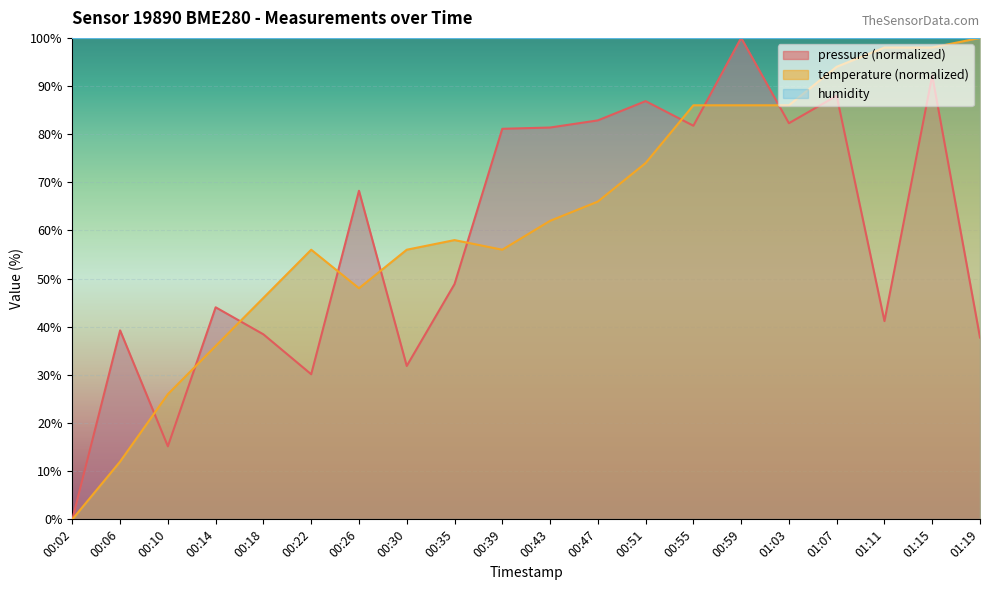

The value of temperature at 00:26 is 48.0. True or false?

True